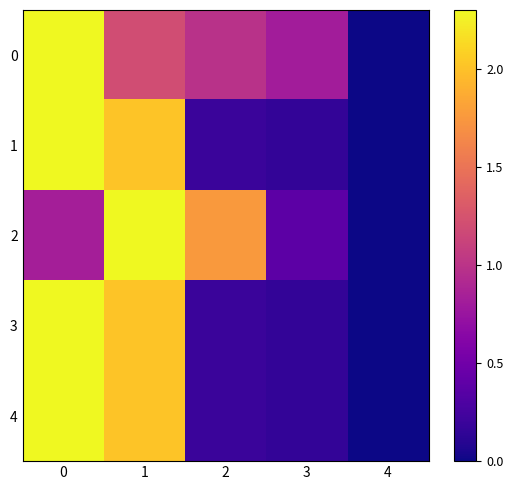

At 1, list the series in order from largest to smallest.

2, 3, 1, 4, 0